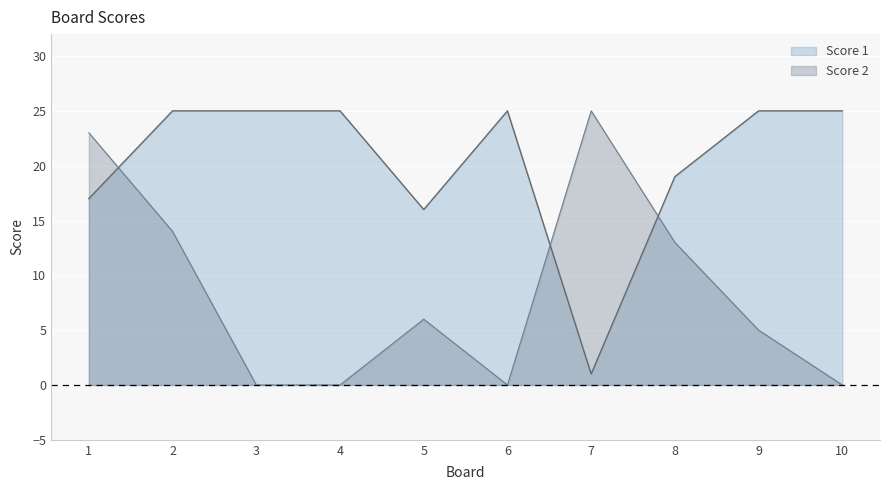

Which series has the largest range (max minus min)?

Score 2